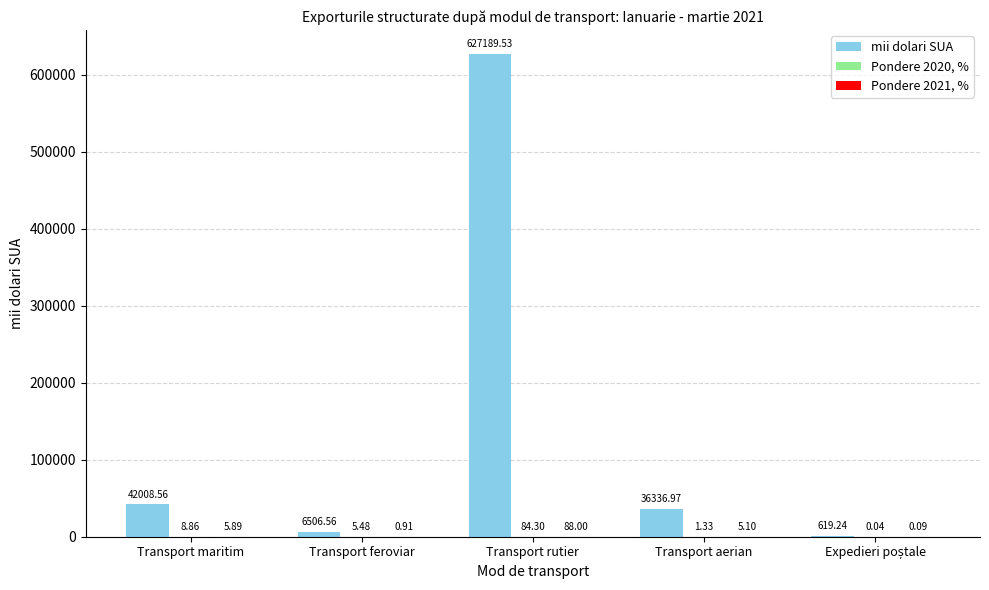

At which category does the chart reach its peak across all series?

Transport rutier